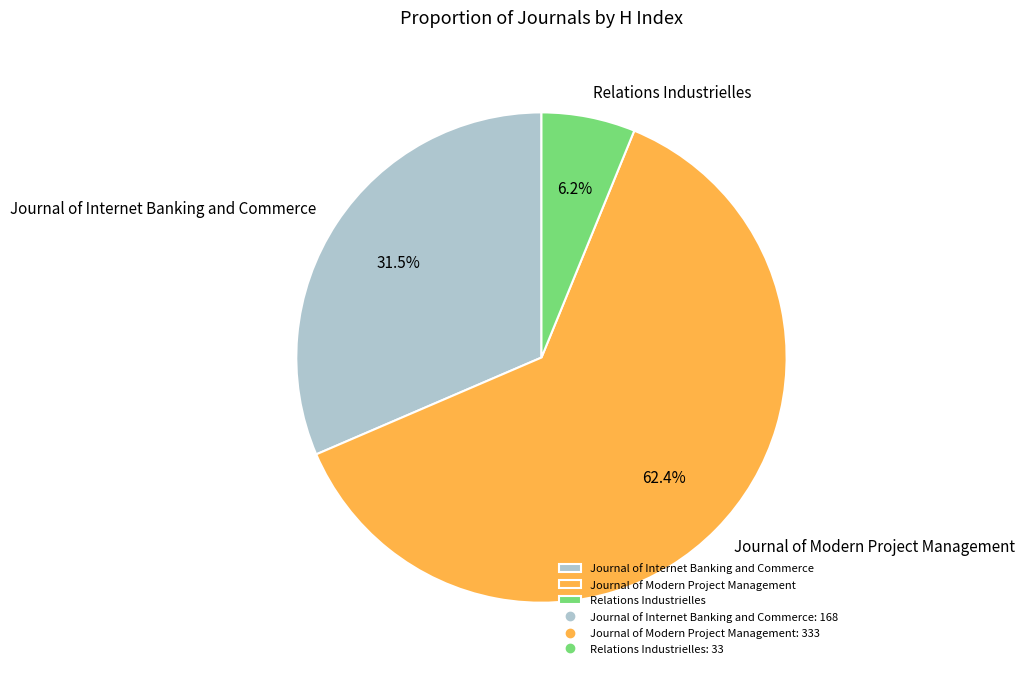

What is the largest slice in the pie chart?

Journal of Modern Project Management